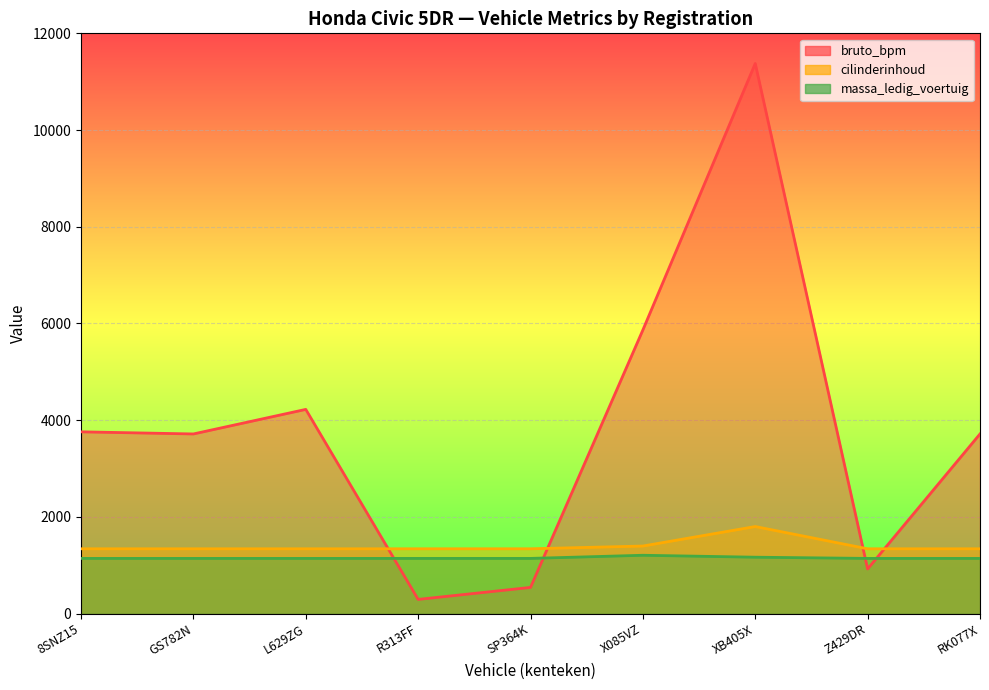

What is the difference between the second highest and minimum values in the massa_ledig_voertuig series?

25